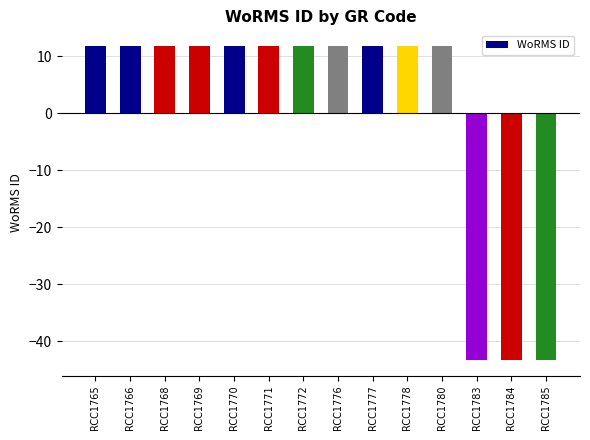

What is the sum of the values at RCC1771 and RCC1766?

23.6